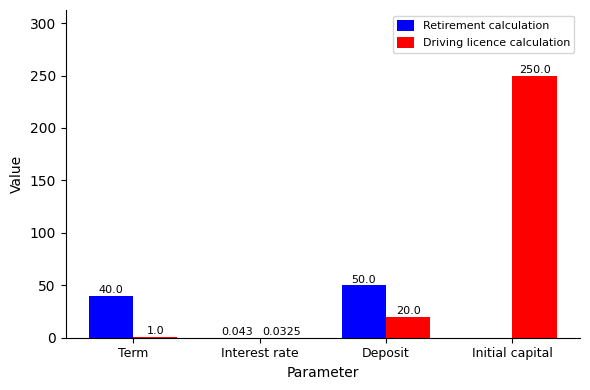

At which category does the chart reach its peak across all series?

Initial capital